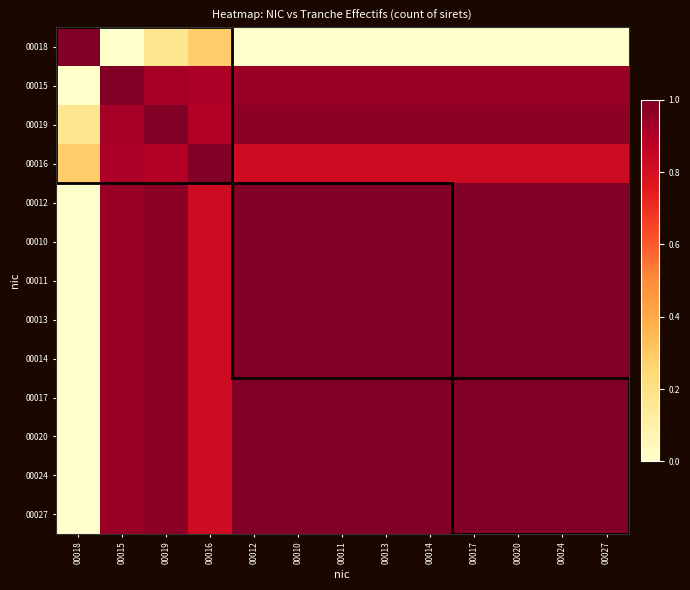

How many series are shown in this chart?

13